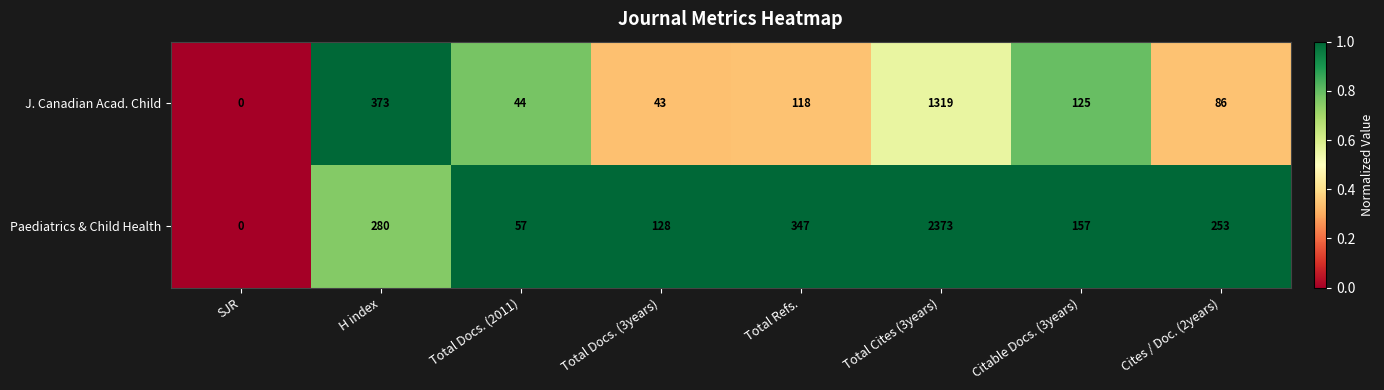

What is the average value of the J. Canadian Acad. Child series?

264